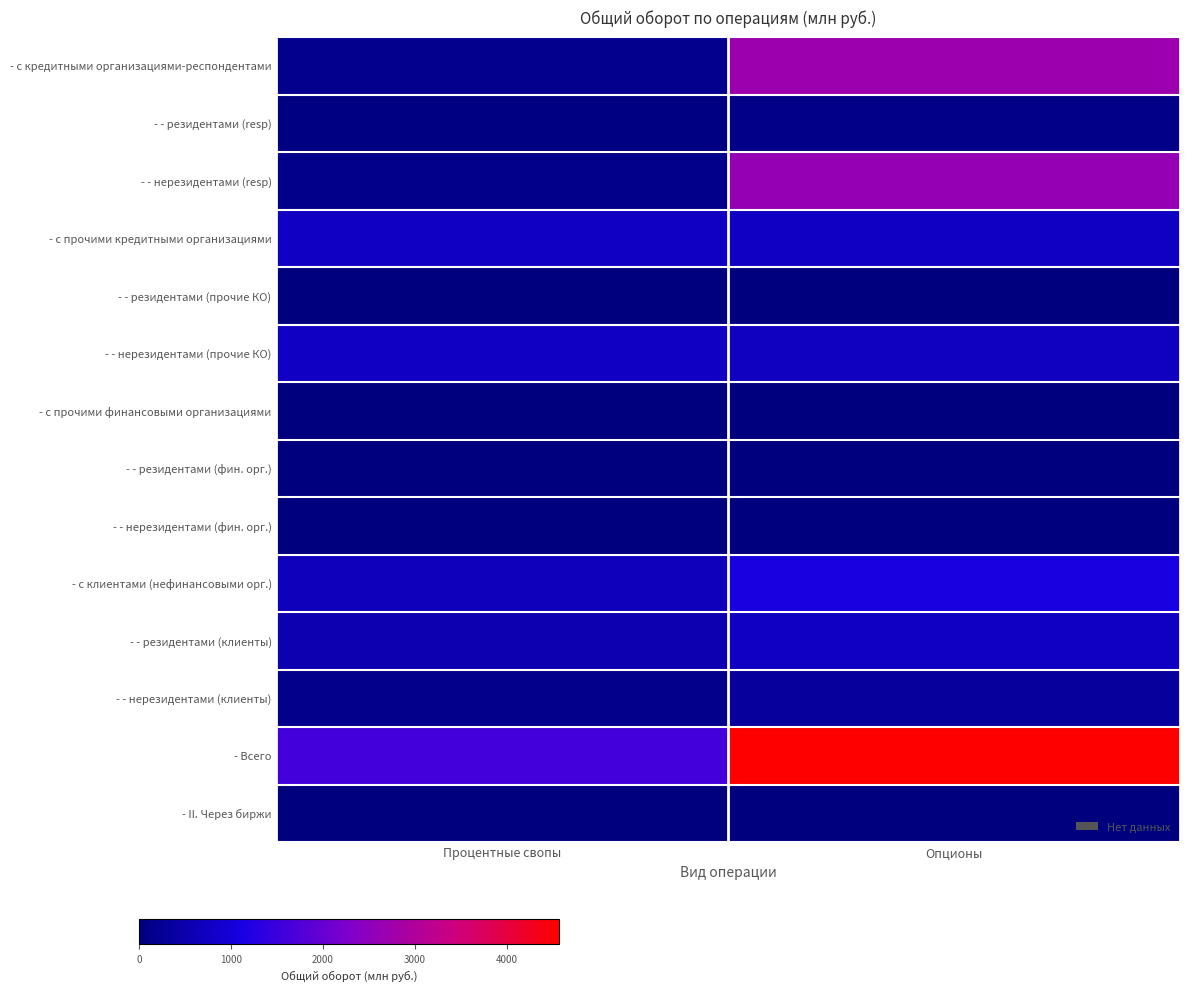

Reading left to right, what are all the values shown in this chart?

- с кредитными организациями-респондентами: Процентные свопы=177.2	Опционы=2720.0
- - резидентами (resp): Процентные свопы=50.0	Опционы=92.0
- - нерезидентами (resp): Процентные свопы=127.2	Опционы=2628.0
- с прочими кредитными организациями: Процентные свопы=750.0	Опционы=736.0
- - резидентами (прочие КО): Процентные свопы=0.0	Опционы=17.6
- - нерезидентами (прочие КО): Процентные свопы=750.0	Опционы=718.3
- с прочими финансовыми организациями: Процентные свопы=0.0	Опционы=10.0
- - резидентами (фин. орг.): Процентные свопы=0.0	Опционы=0.0
- - нерезидентами (фин. орг.): Процентные свопы=0.0	Опционы=10.0
- с клиентами (нефинансовыми орг.): Процентные свопы=685.9	Опционы=1100.6
- - резидентами (клиенты): Процентные свопы=538.7	Опционы=755.3
- - нерезидентами (клиенты): Процентные свопы=147.2	Опционы=345.3
- Всего: Процентные свопы=1613.1	Опционы=4566.5
- II. Через биржи: Процентные свопы=0.0	Опционы=6.5